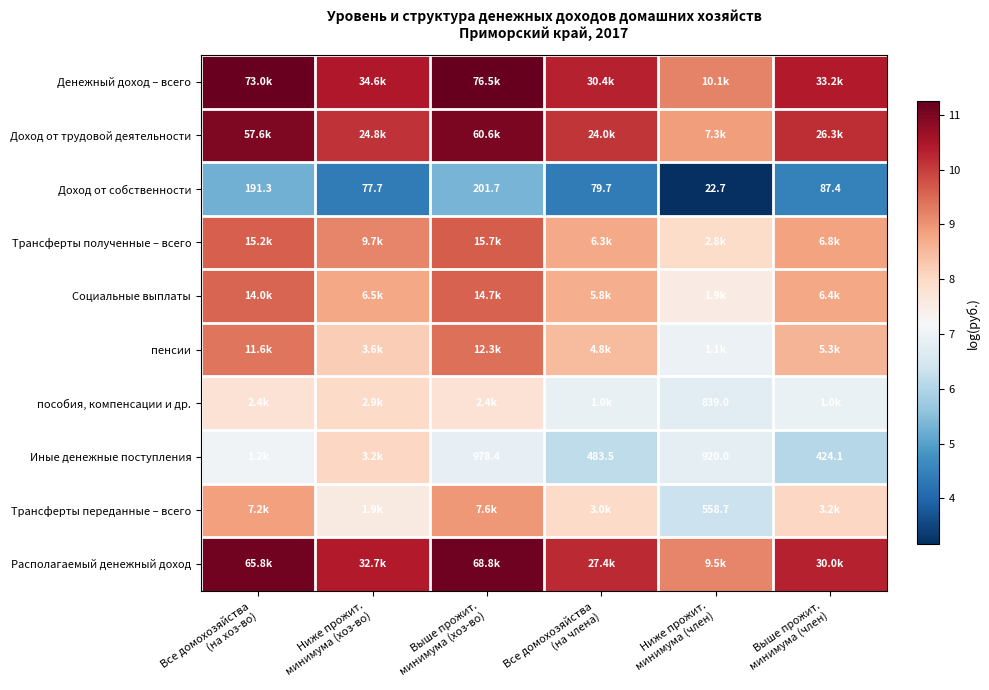

Is it true that Доход от трудовой деятельности equals 3.0 at Выше прожит. минимума (хоз-во)?

False